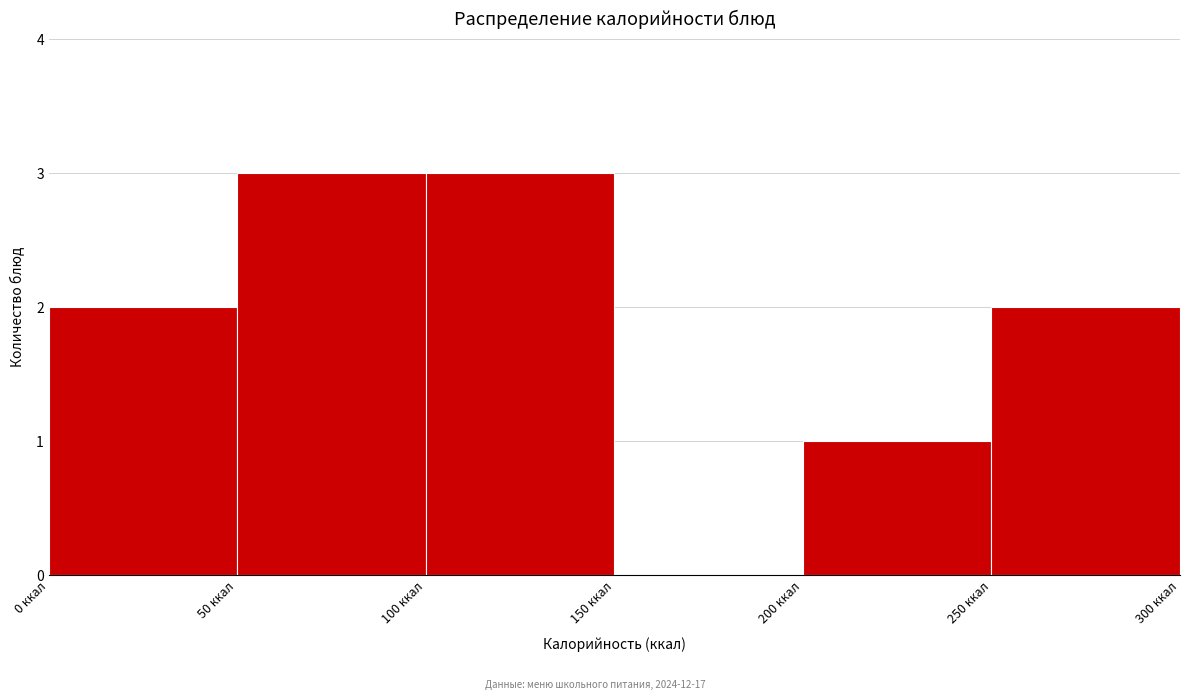

Reading left to right, list every bar in this chart as the range it spans on the x-axis followed by its height. The values are not printed on the chart, so give them approximately, as read against the axis.

0 to 50: 2
50 to 100: 3
100 to 150: 3
150 to 200: 0
200 to 250: 1
250 to 300: 2